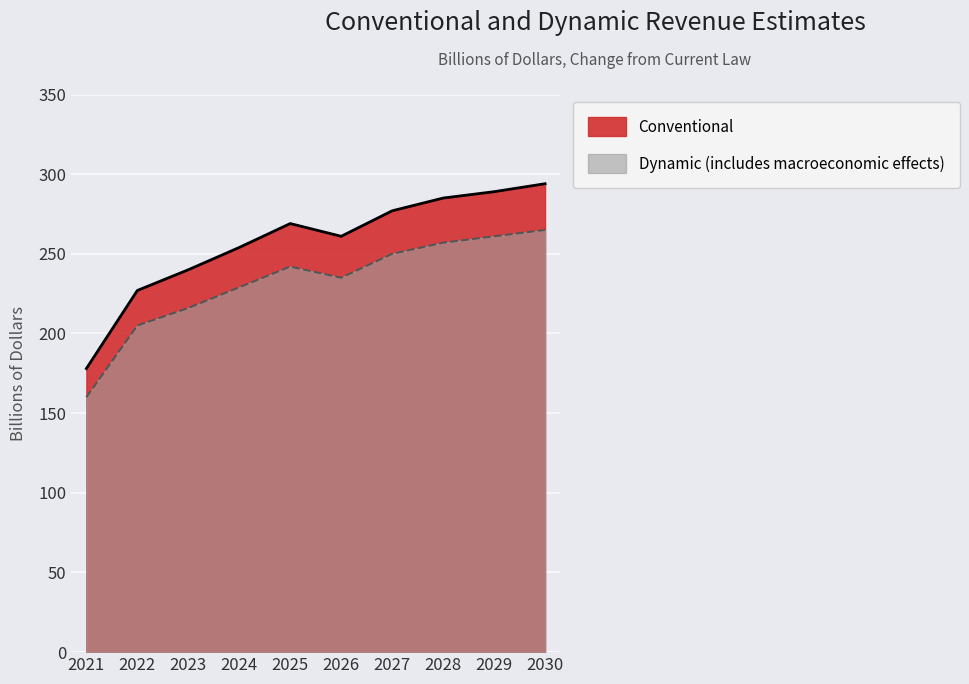

In Dynamic (includes macroeconomic effects), how many points are higher than both neighbors (excluding endpoints)?

1